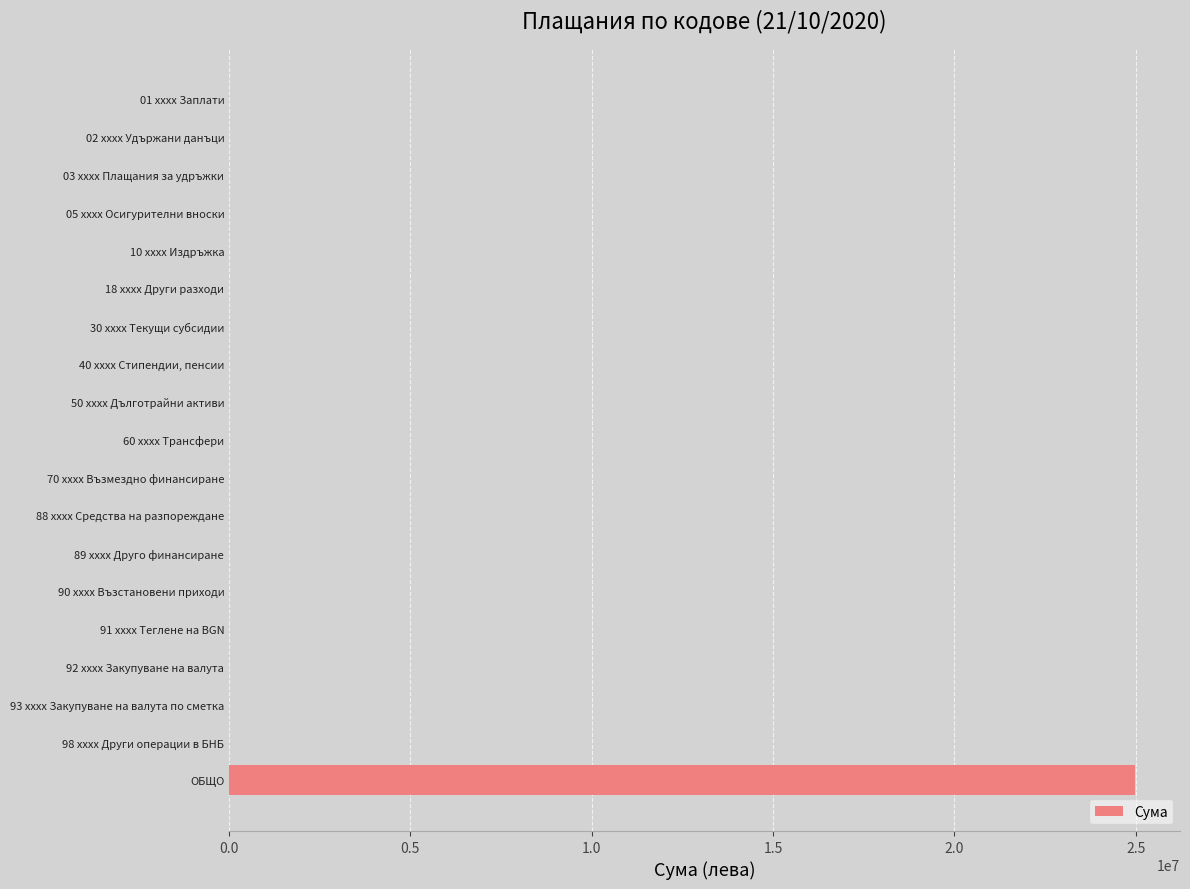

Are the bars grouped side by side (vs. stacked)?

No